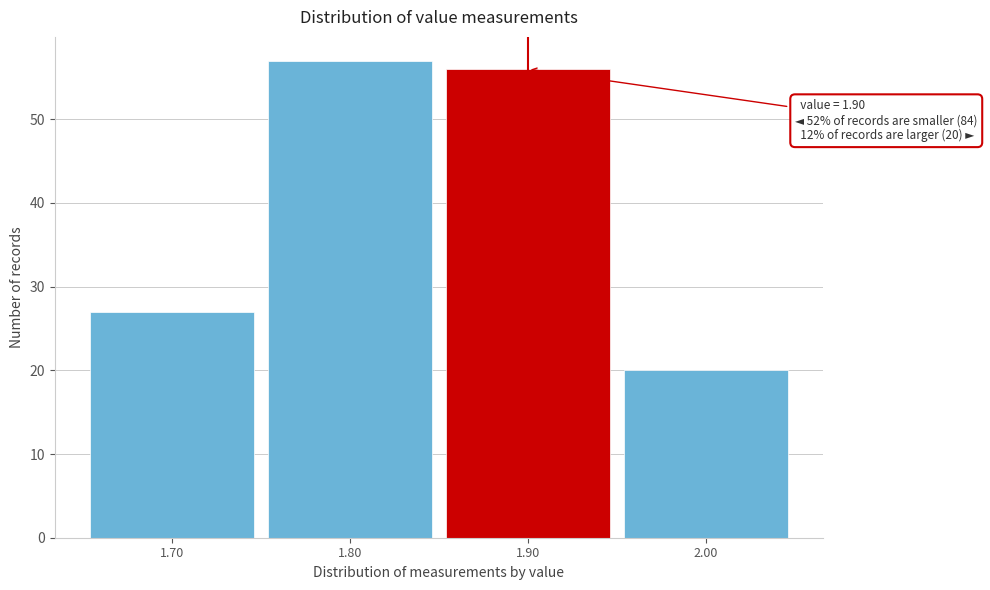

Over which range of the x-axis is the bar tallest?

1.75 to 1.85